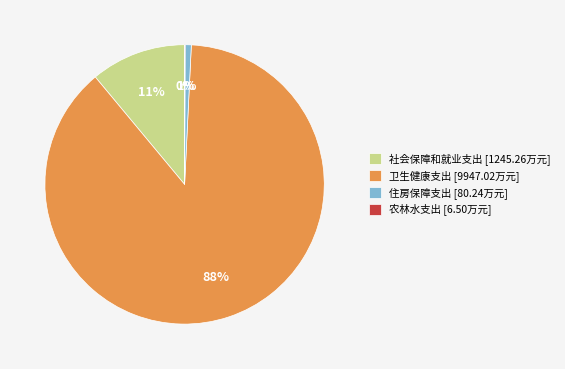

To the nearest percent, what is the difference between the largest and smallest slice percentages?

88%